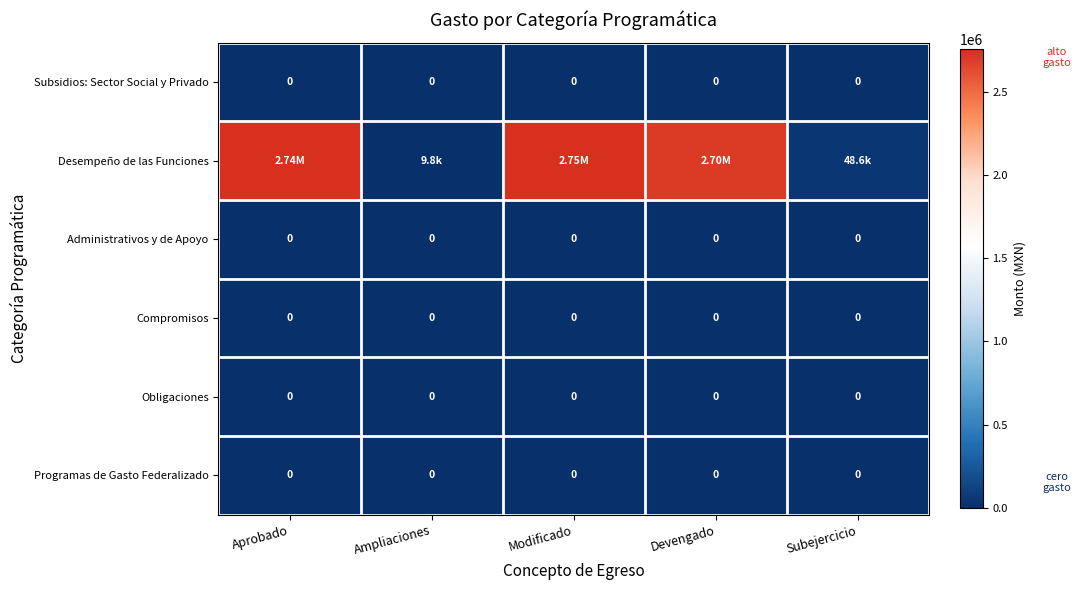

What is the difference between the highest and lowest values at Aprobado?

2742720.0